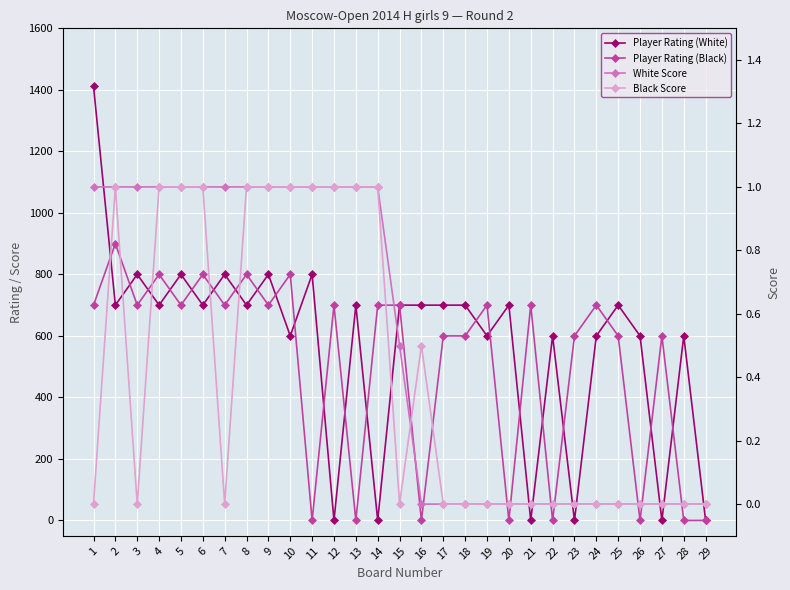

How many interior local valleys does the Player Rating (White) series have?

11